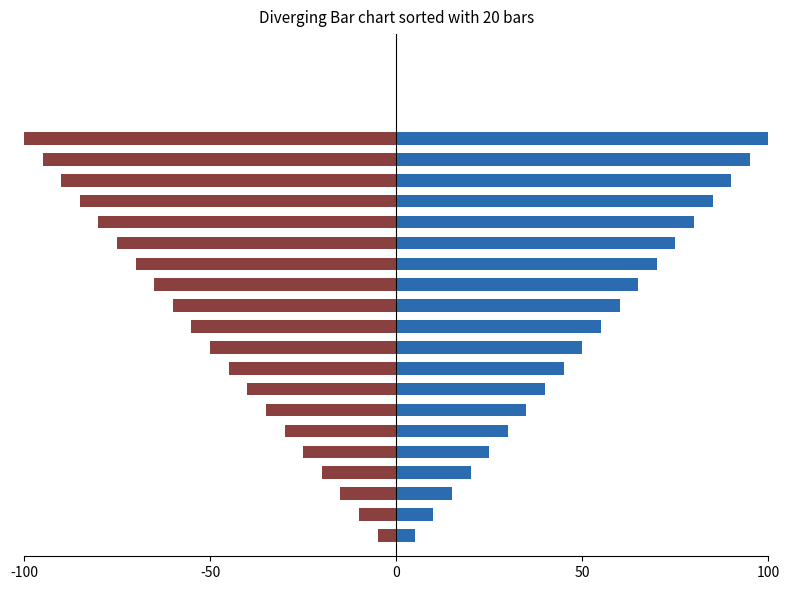

At how many categories does at least one series exceed 82?

4